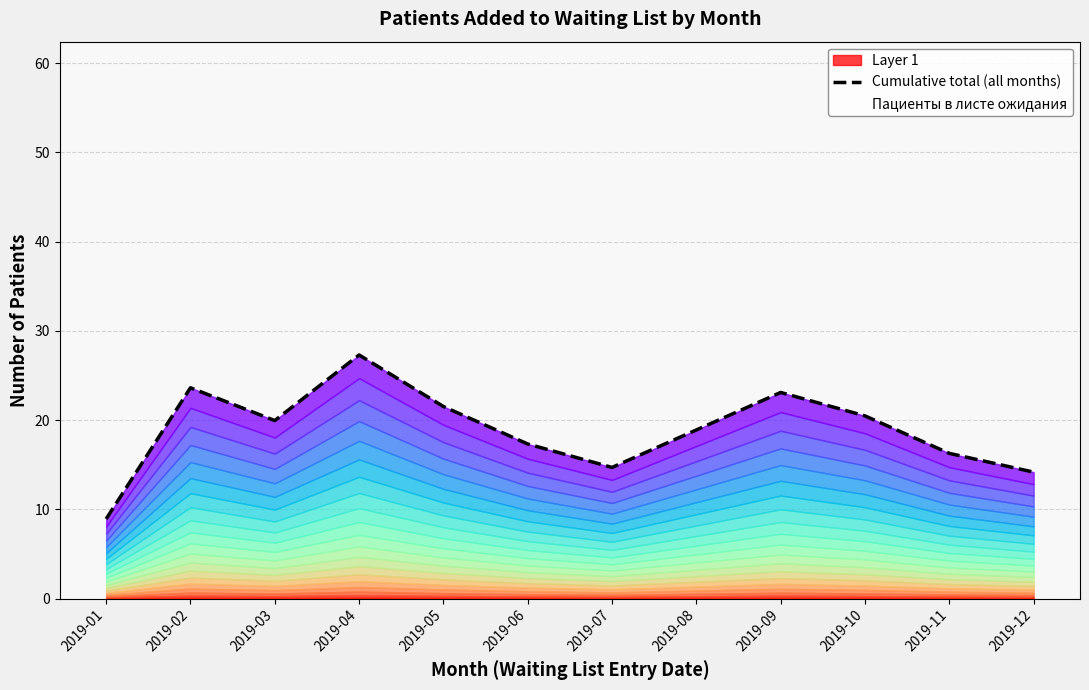

How many points are lower than both their immediate neighbors (excluding endpoints)?

2